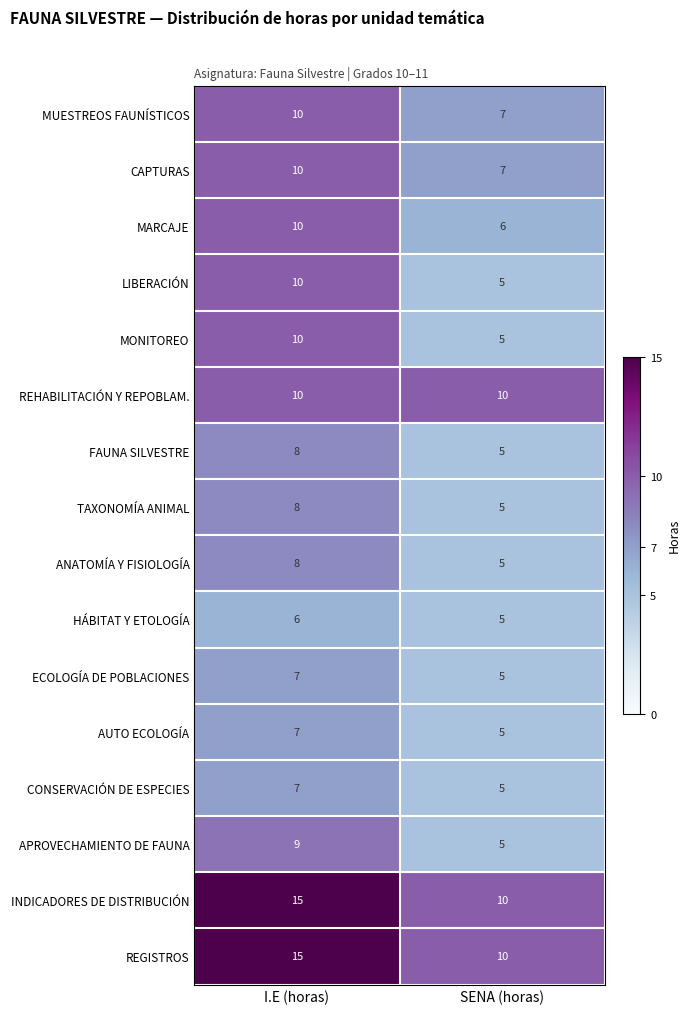

What is the total value across all series at I.E (horas)?

150